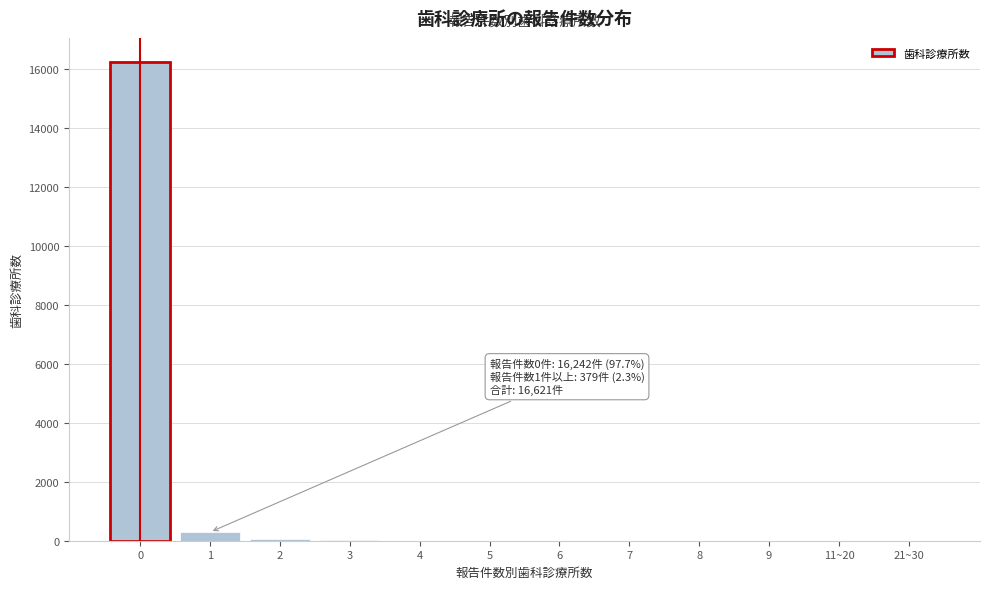

What is the sum of all values?

16621